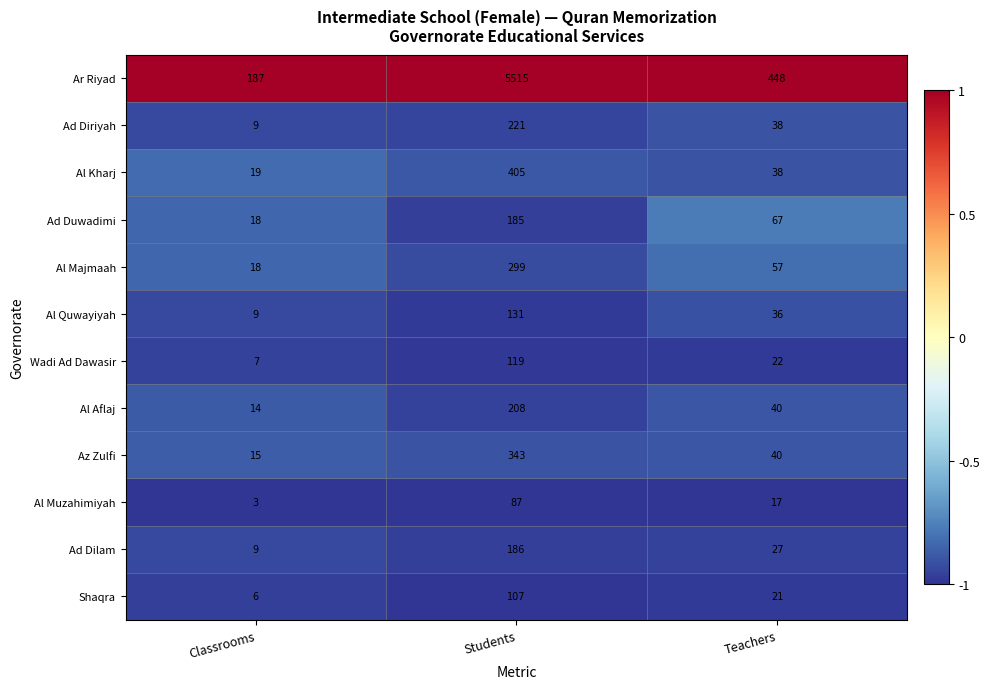

Which series has the largest total across all categories?

Ar Riyad